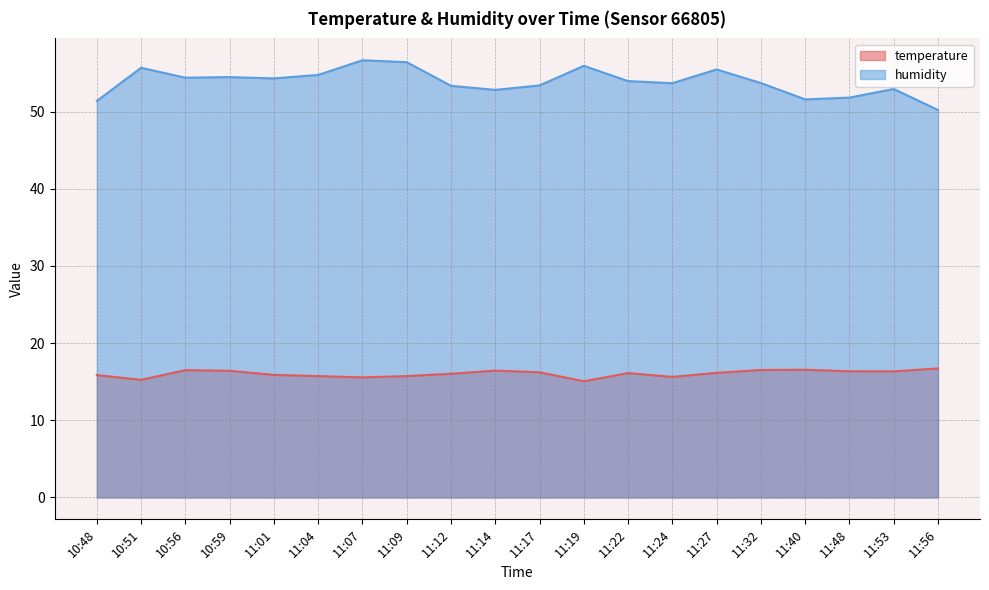

True or false: temperature and humidity cross at least once.

False